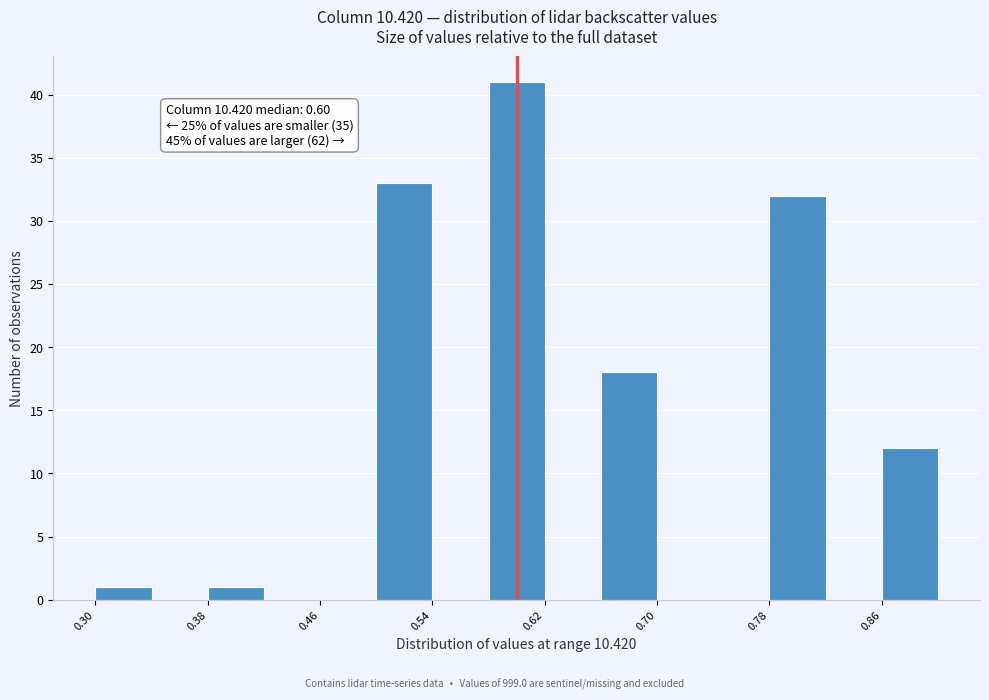

Which range on the x-axis has the tallest bar?

0.58 to 0.62